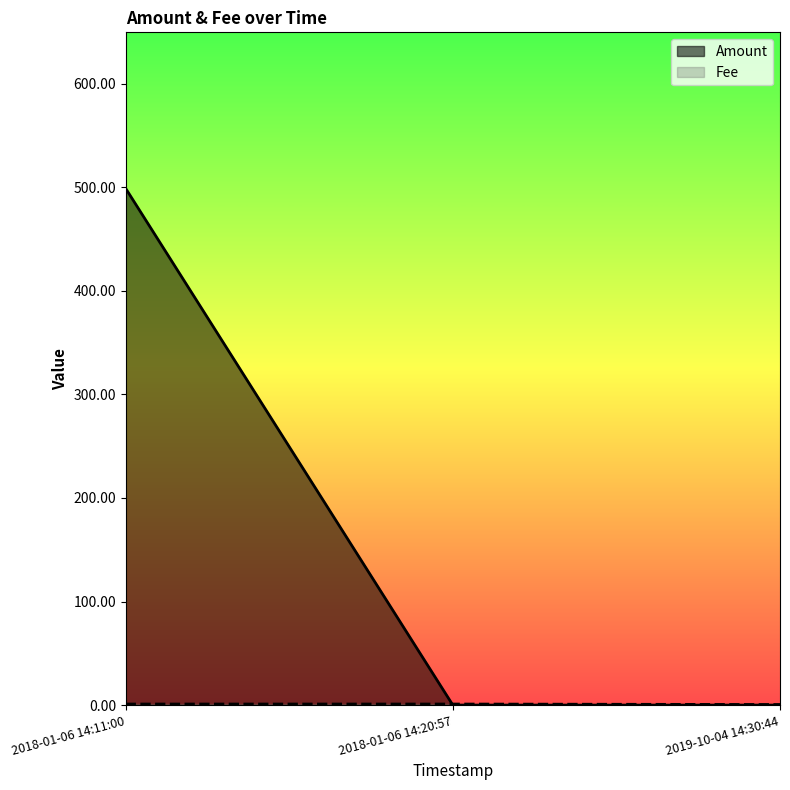

Between 2018-01-06 14:11:00 and 2018-01-06 14:20:57, which series saw the biggest shift?

Amount